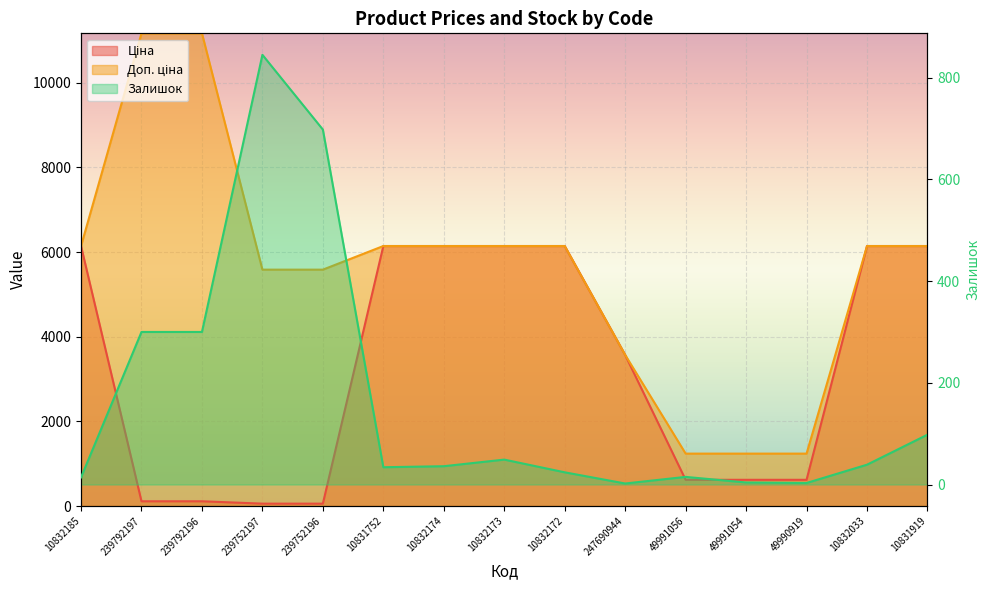

Which series changed the most between 10832173 and 49991056?

Ціна